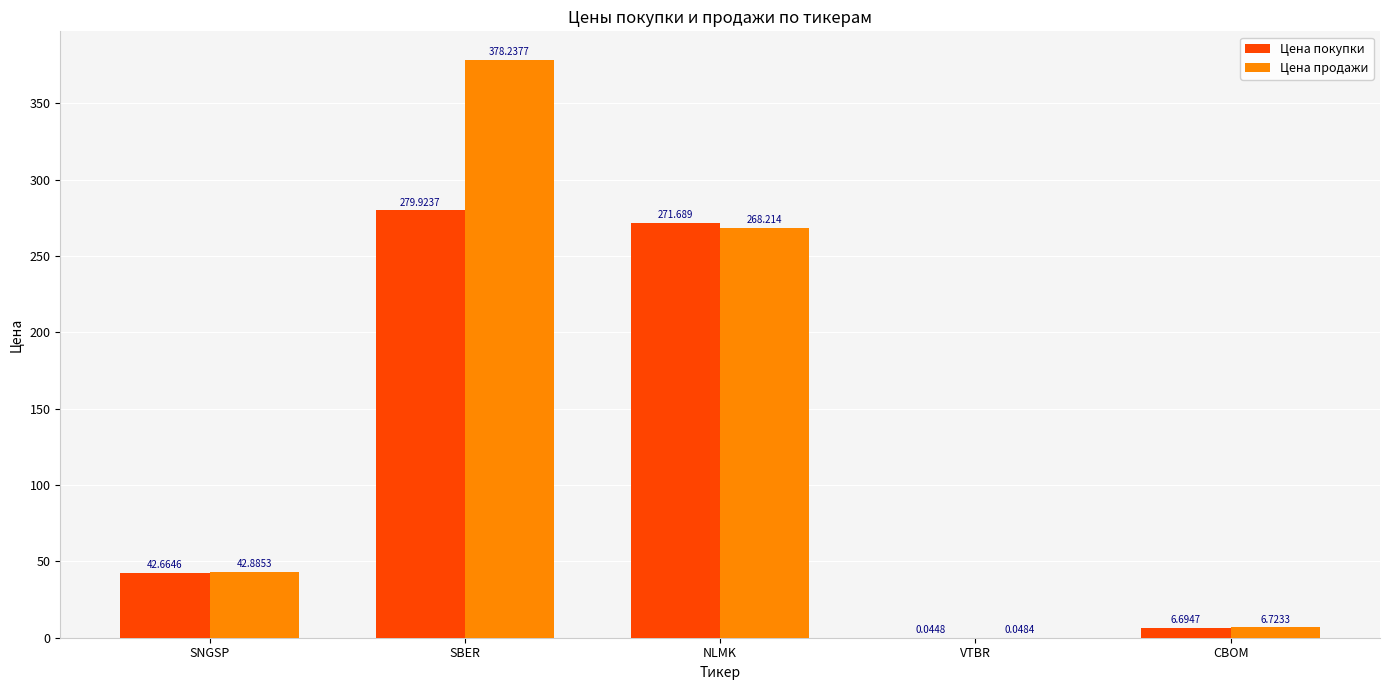

What are all the series names shown in the legend?

Цена покупки, Цена продажи